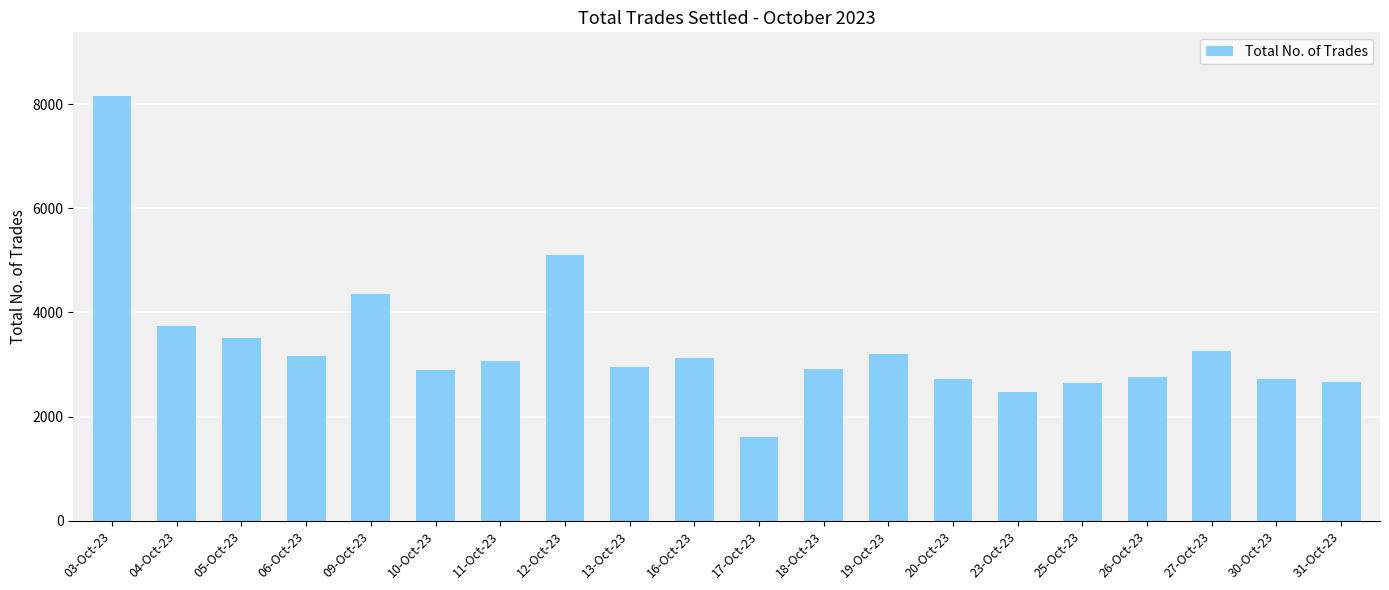

How many bars are there in total?

20